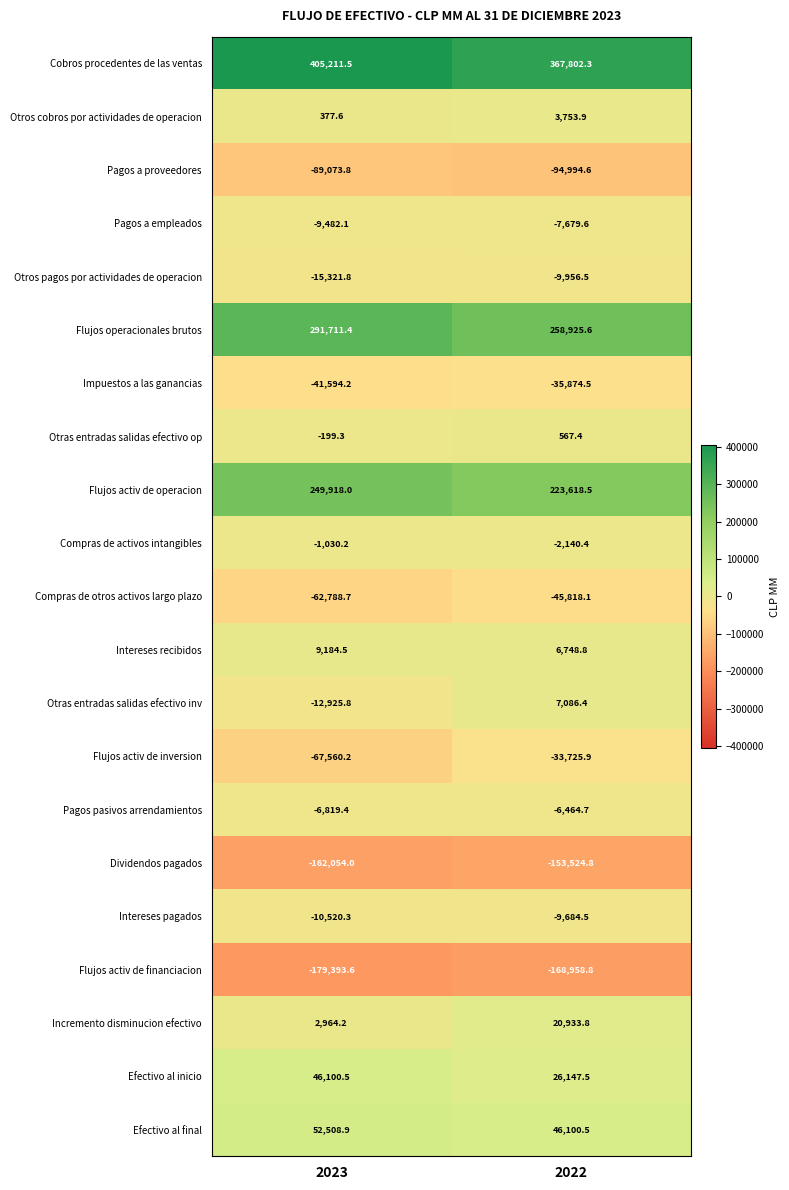

Which series has the widest spread of values?

Cobros procedentes de las ventas